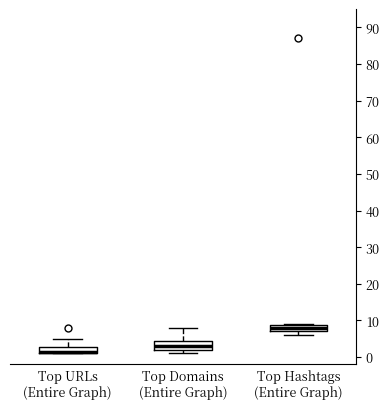

Reading left to right, transcribe this box plot: for each box, give where its median line is, the range the box spans, and where its two whiskers end, as read against the y-axis. The values are not printed on the chart, so give them approximately, as read against the axis.

Top URLs (Entire Graph): median 2, box 1 to 3, whiskers 1 to 5
Top Domains (Entire Graph): median 3, box 2 to 5, whiskers 1 to 8
Top Hashtags (Entire Graph): median 8, box 7 to 9, whiskers 6 to 9